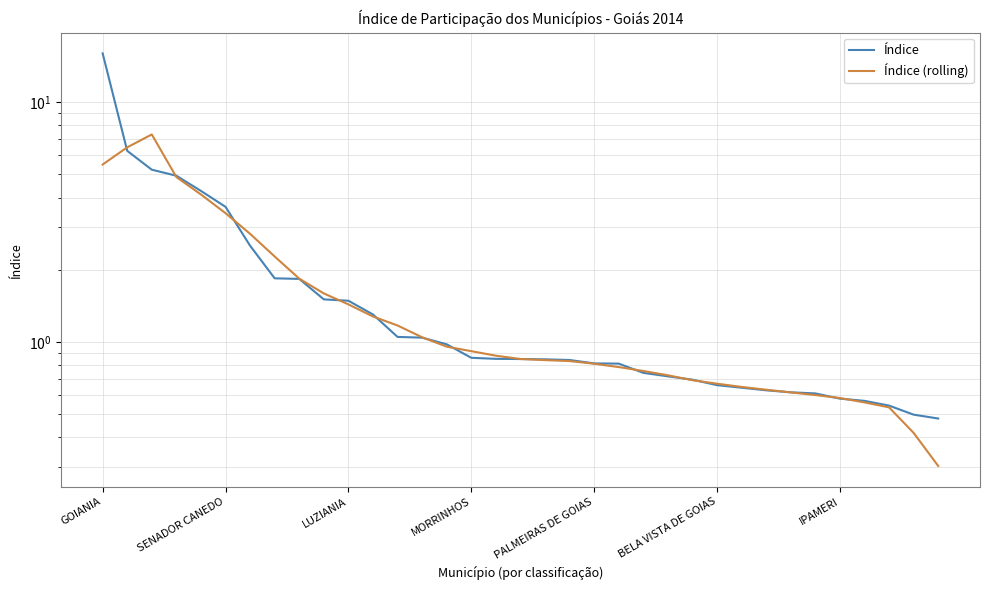

How many times do Índice and Índice (rolling) cross each other?

14